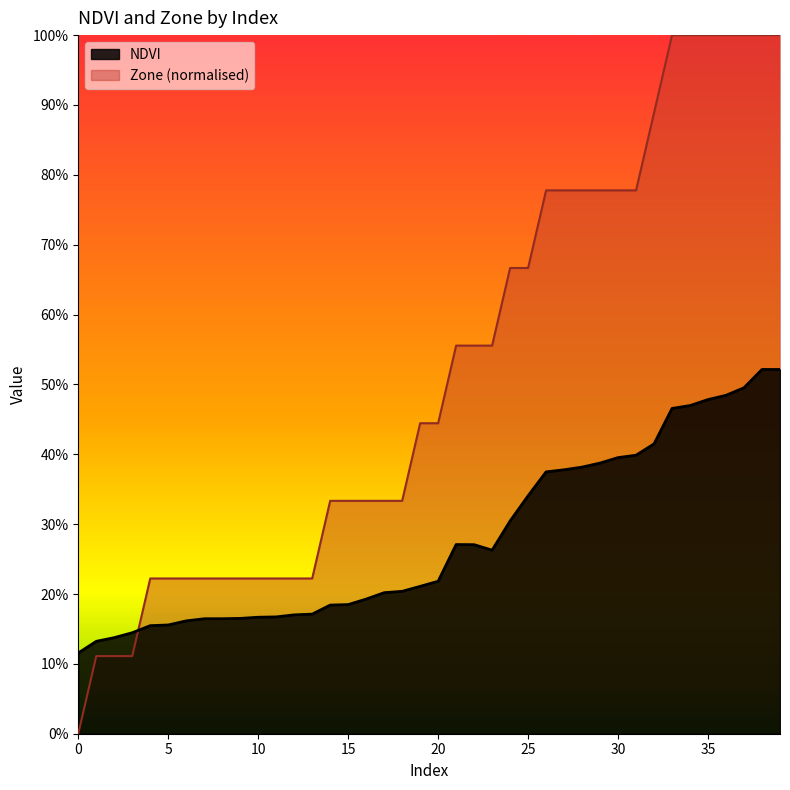

Reading left to right, transcribe all the data shown in this chart.

NDVI: 0=0.1	1=0.1	2=0.1	3=0.1	4=0.2	5=0.2	6=0.2	7=0.2	8=0.2	9=0.2	10=0.2	11=0.2	12=0.2	13=0.2	14=0.2	15=0.2	16=0.2	17=0.2	18=0.2	19=0.2	20=0.2	21=0.3	22=0.3	23=0.3	24=0.3	25=0.3	26=0.4	27=0.4	28=0.4	29=0.4	30=0.4	31=0.4	32=0.4	33=0.5	34=0.5	35=0.5	36=0.5	37=0.5	38=0.5	39=0.5
Zone: 0=0.0	1=0.1	2=0.1	3=0.1	4=0.2	5=0.2	6=0.2	7=0.2	8=0.2	9=0.2	10=0.2	11=0.2	12=0.2	13=0.2	14=0.3	15=0.3	16=0.3	17=0.3	18=0.3	19=0.4	20=0.4	21=0.6	22=0.6	23=0.6	24=0.7	25=0.7	26=0.8	27=0.8	28=0.8	29=0.8	30=0.8	31=0.8	32=0.9	33=1.0	34=1.0	35=1.0	36=1.0	37=1.0	38=1.0	39=1.0